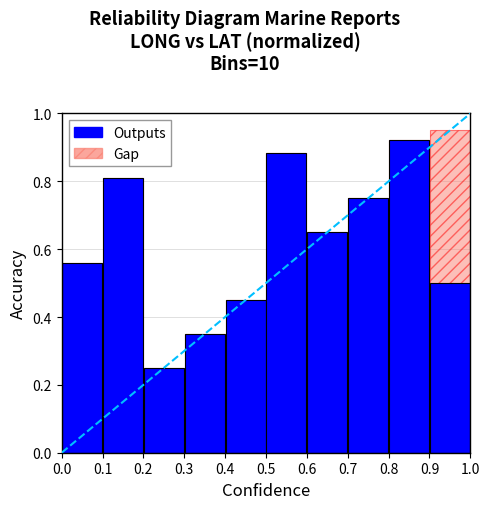

What is the sum of the Outputs values at 0.8 and 0.9?

1.4